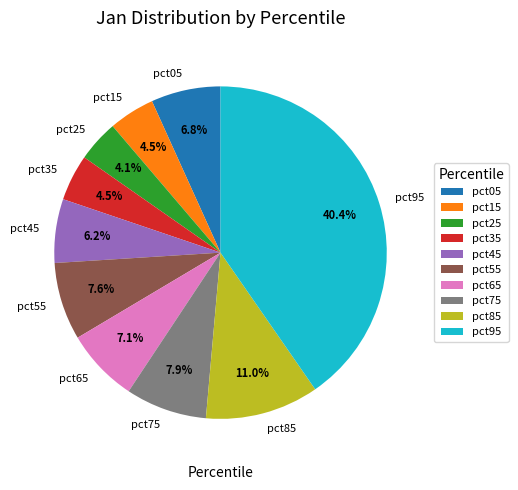

Does any single category account for the majority?

No